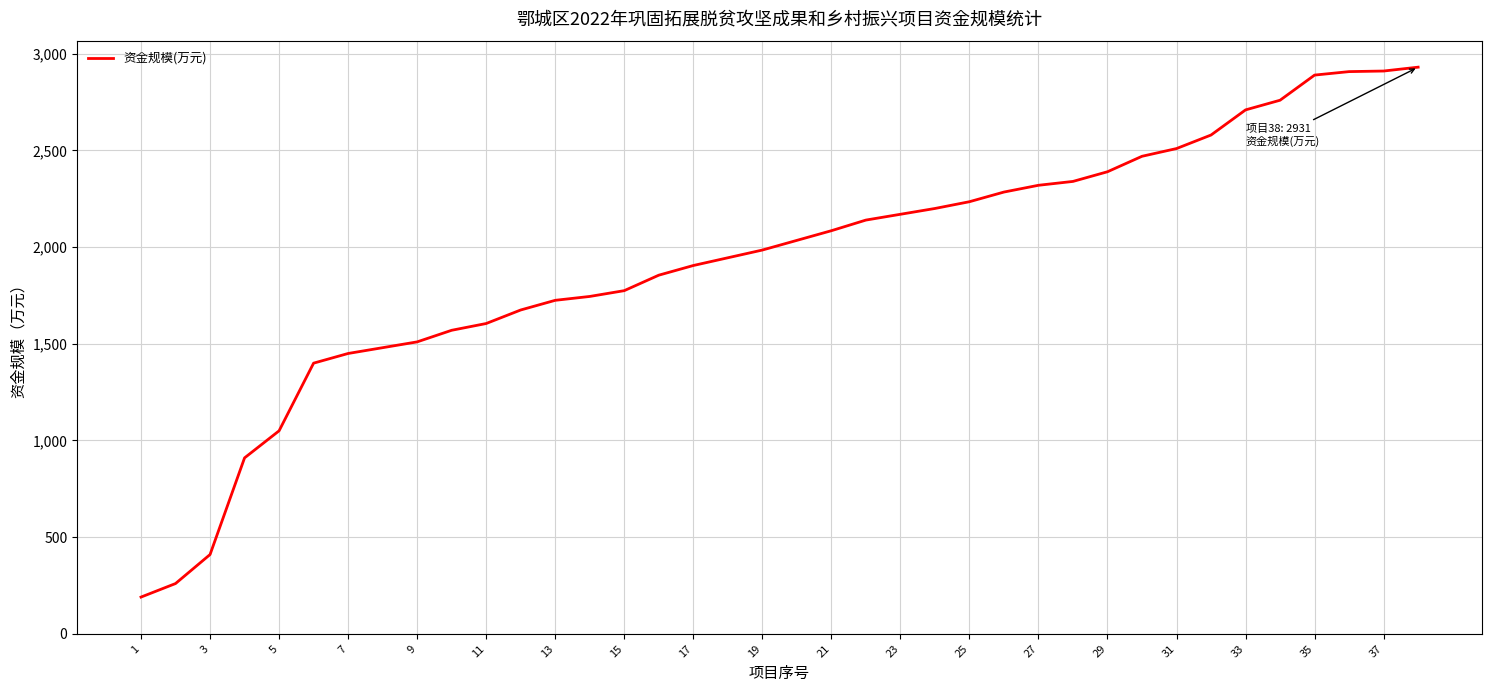

What is the minimum value shown in the chart?

190